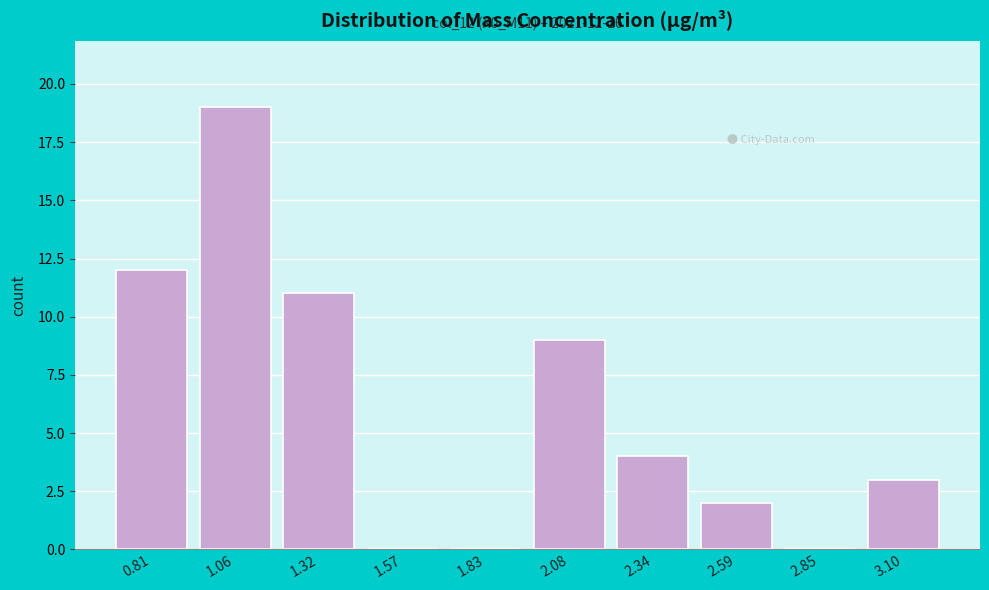

Which range on the x-axis has the tallest bar?

0.935 to 1.190